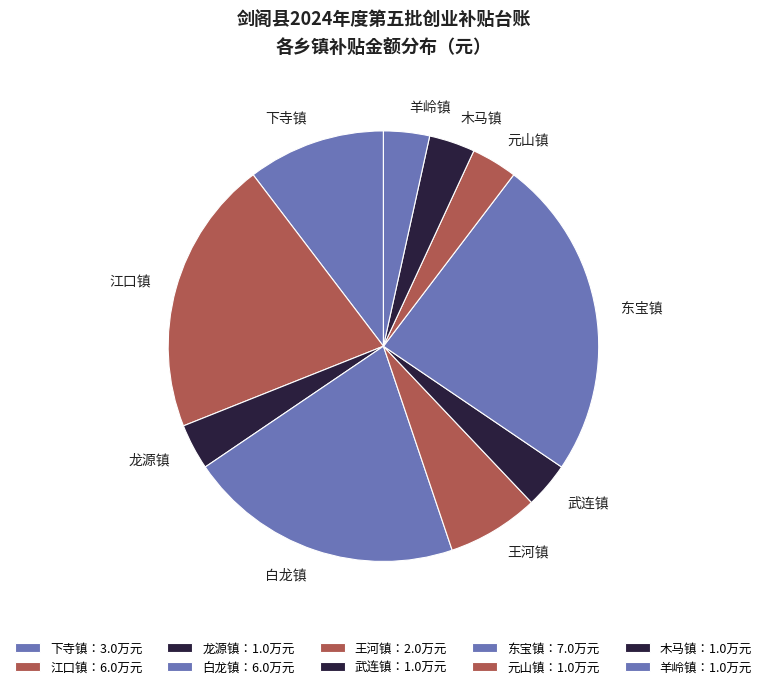

Which category has the biggest portion of the pie?

东宝镇